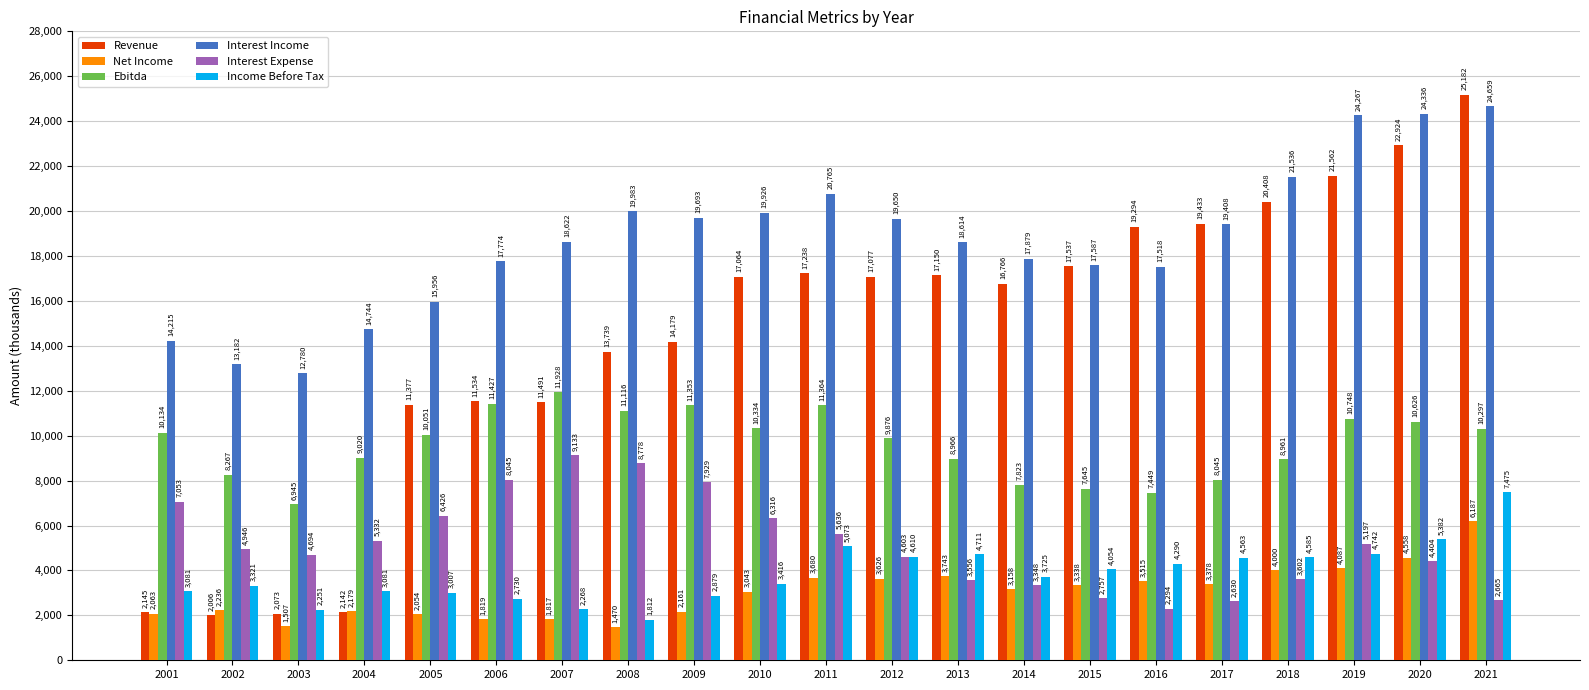

How many data points in Net Income are less than 3158?

10